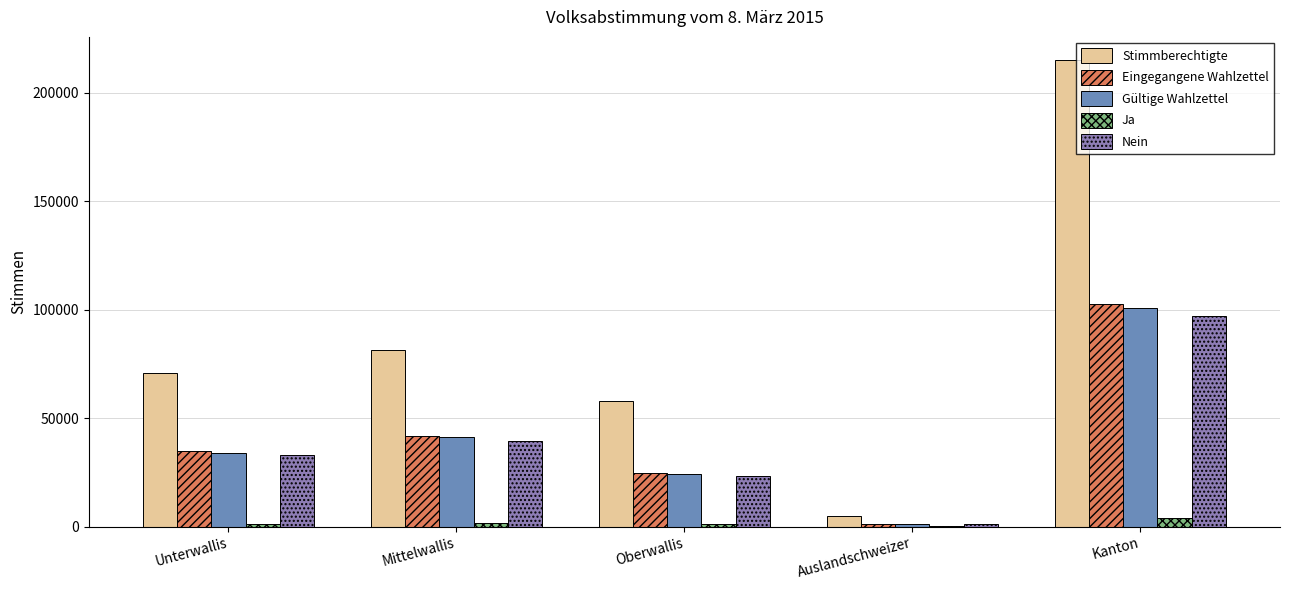

The Gültige Wahlzettel series shows 45011 at Kanton. True or false?

False